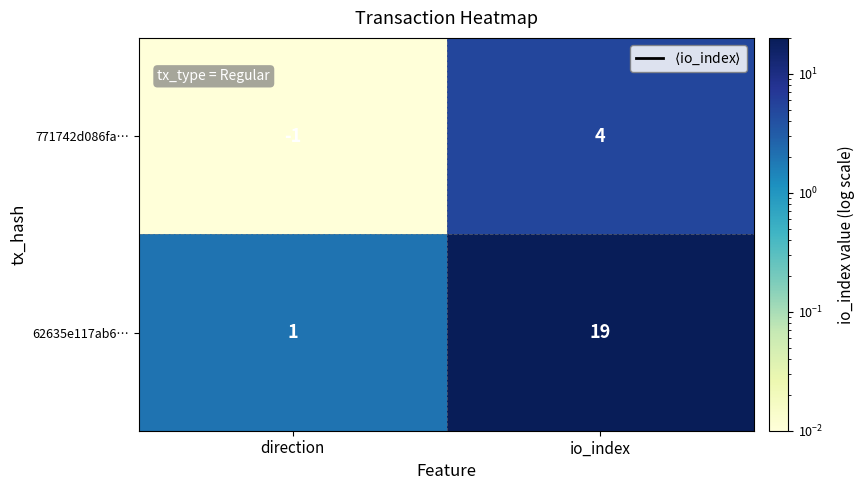

How many negative values does the 771742d086fa… series have?

1